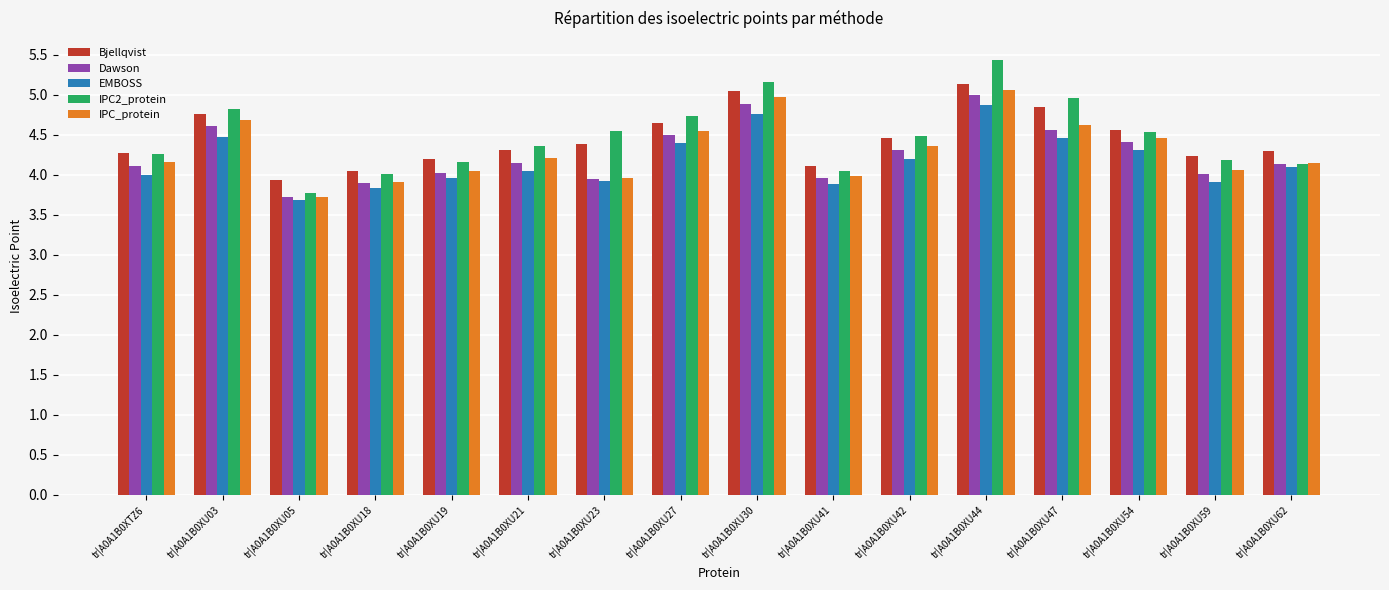

What is the total value across all series at tr|A0A1B0XU59?

20.4